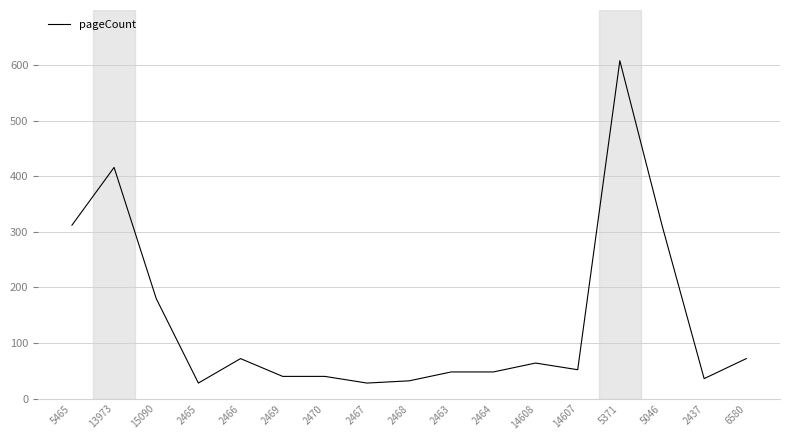

What is the greatest value displayed?

608